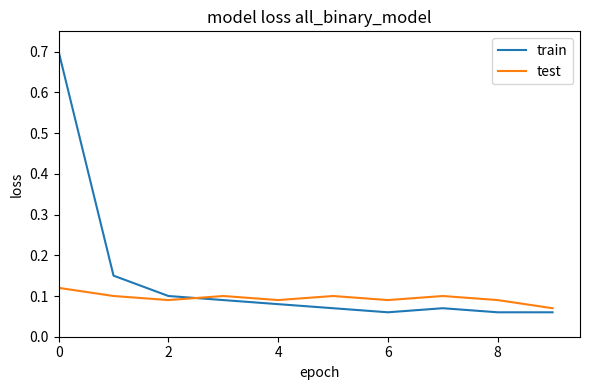

List the series in order of their peak value, lowest first.

test, train